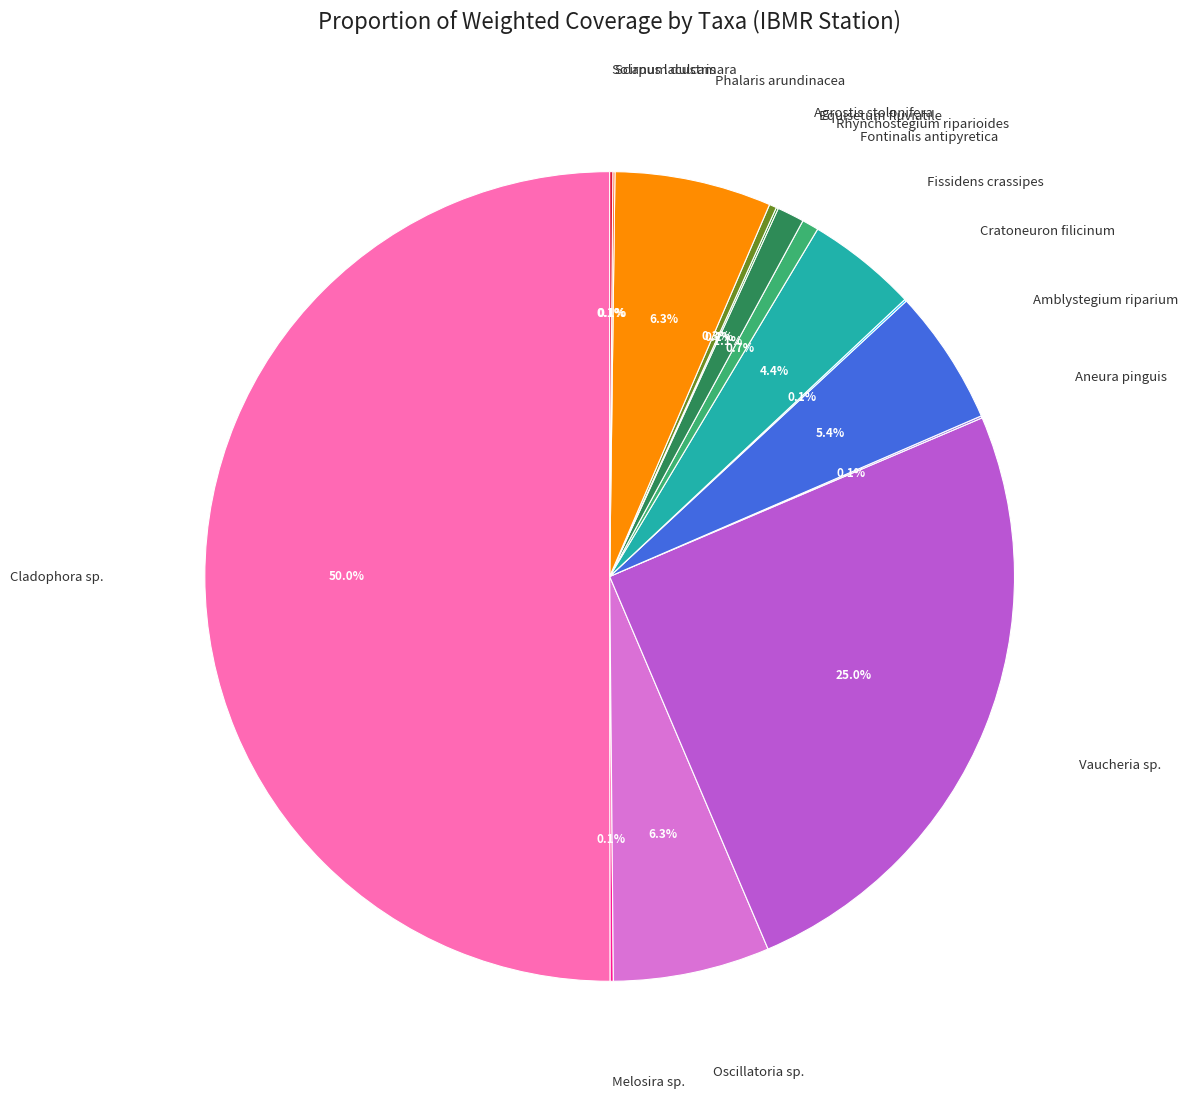

The Amblystegium riparium slice represents 10% of the pie. True or false?

False